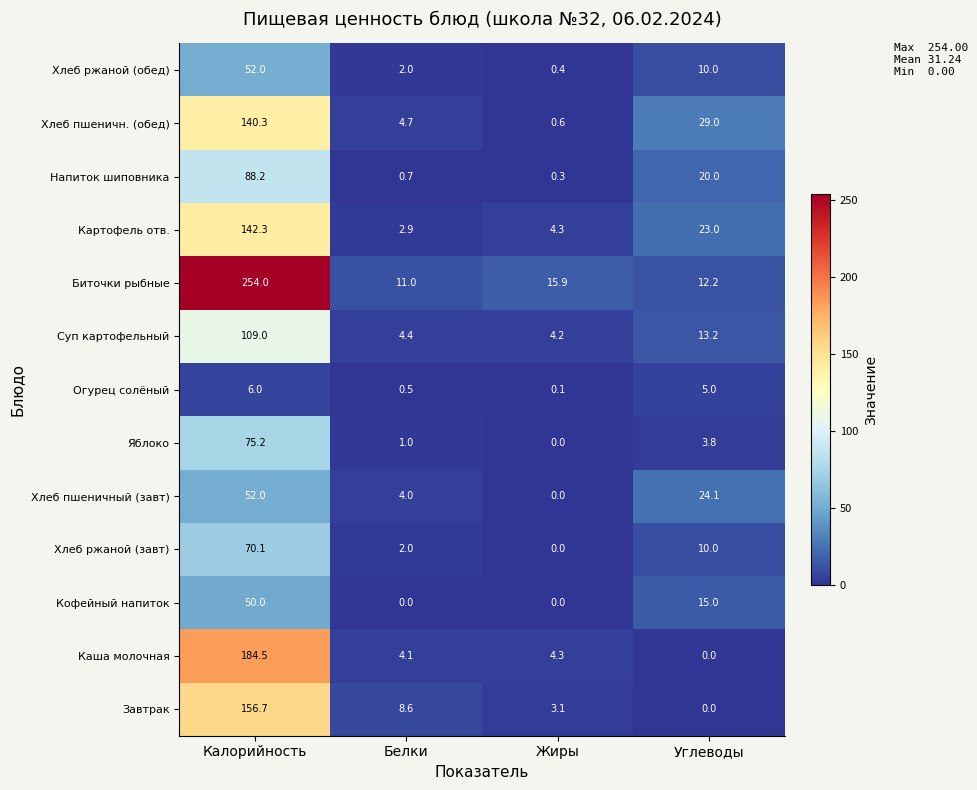

Is the value of Хлеб ржаной (завт) at Углеводы greater than the value of Биточки рыбные at Углеводы?

No